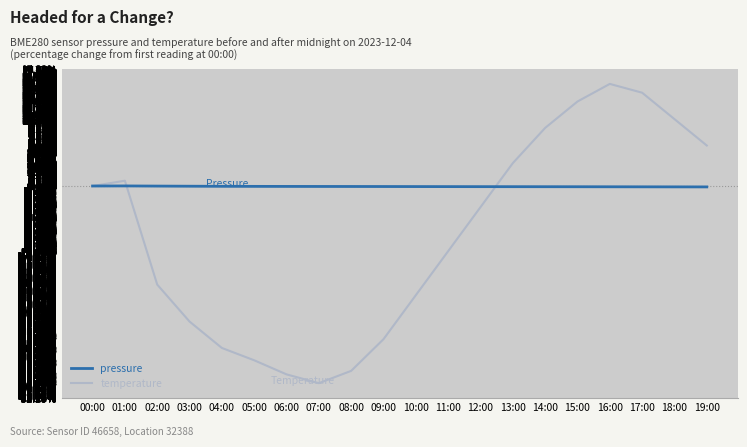

Reading left to right, transcribe all the data shown in this chart.

pressure: 0.0	0.0	-0.0	-0.0	-0.0	-0.1	-0.1	-0.1	-0.1	-0.1	-0.1	-0.1	-0.1	-0.1	-0.1	-0.1	-0.1	-0.1	-0.1	-0.1
temperature: 0.0	0.8	-15.0	-20.6	-24.7	-26.5	-28.7	-30.0	-28.2	-23.3	-16.6	-9.9	-3.2	3.5	8.8	12.9	15.5	14.2	10.2	6.2